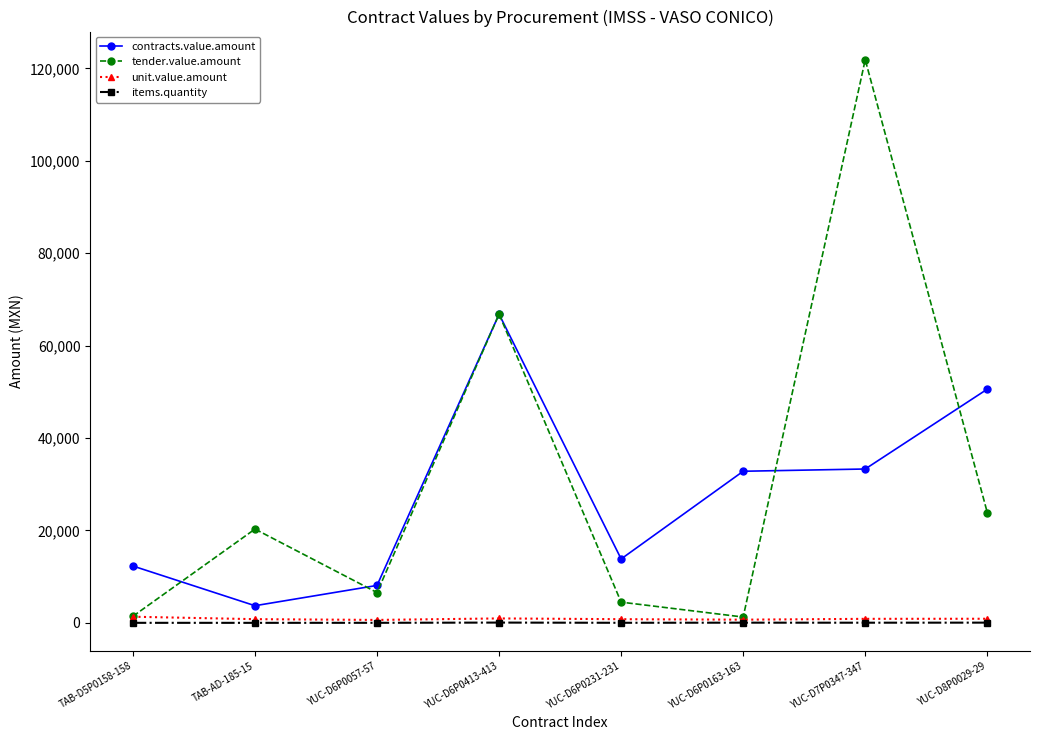

Which series has the widest spread of values?

tender.value.amount